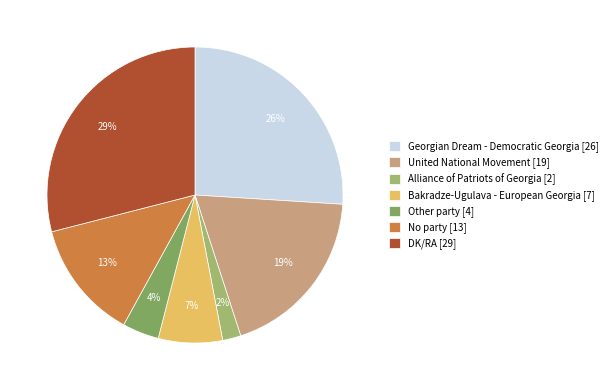

Is it true that Other party is 10% of the pie?

False